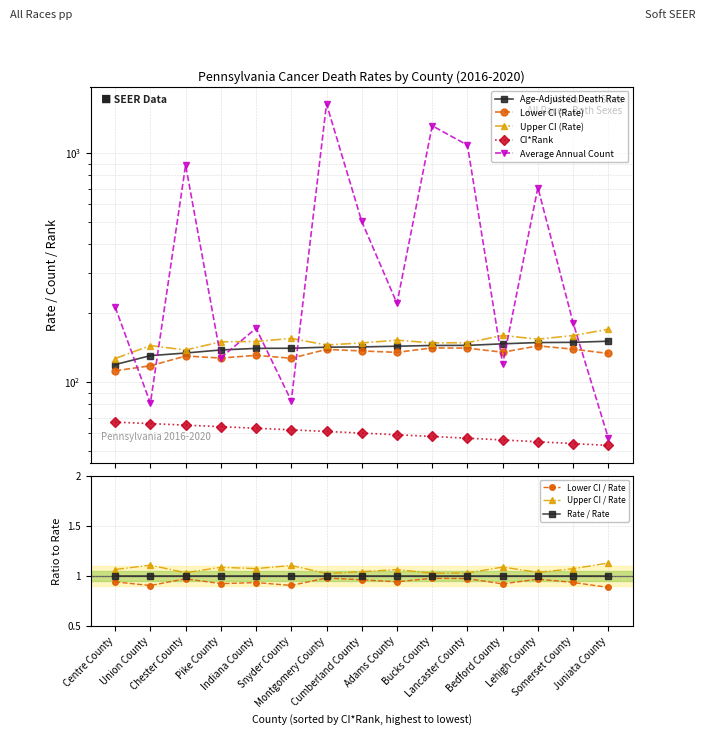

True or false: Age-Adjusted Death Rate and Lower CI (Rate) cross at least once.

False